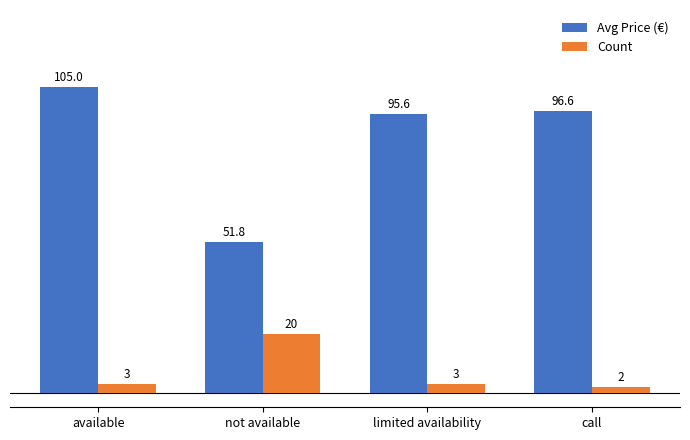

What is the label of the 4th bar from the left?

call